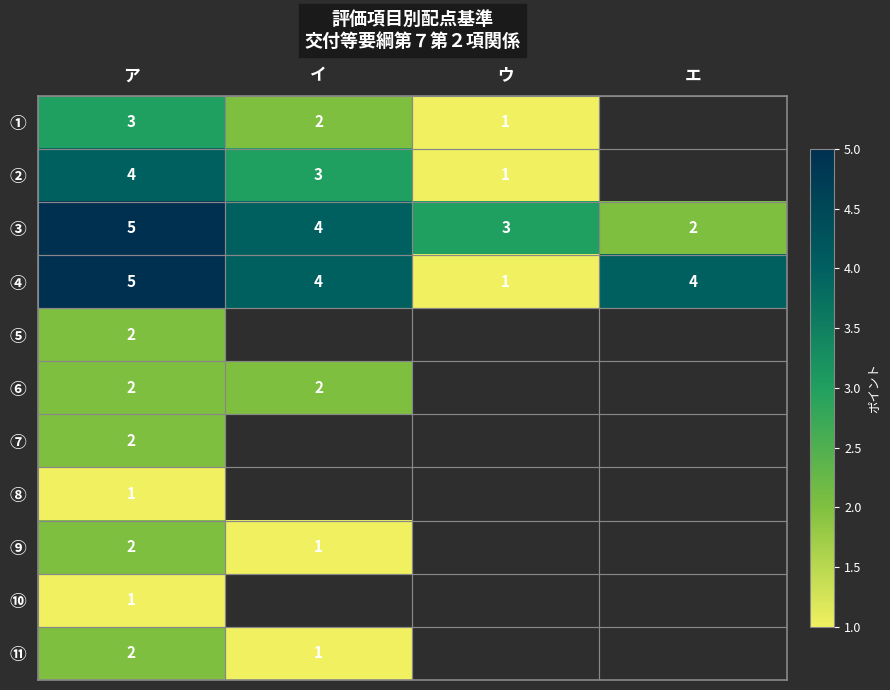

Is it true that ③ equals 2 at ウ?

False